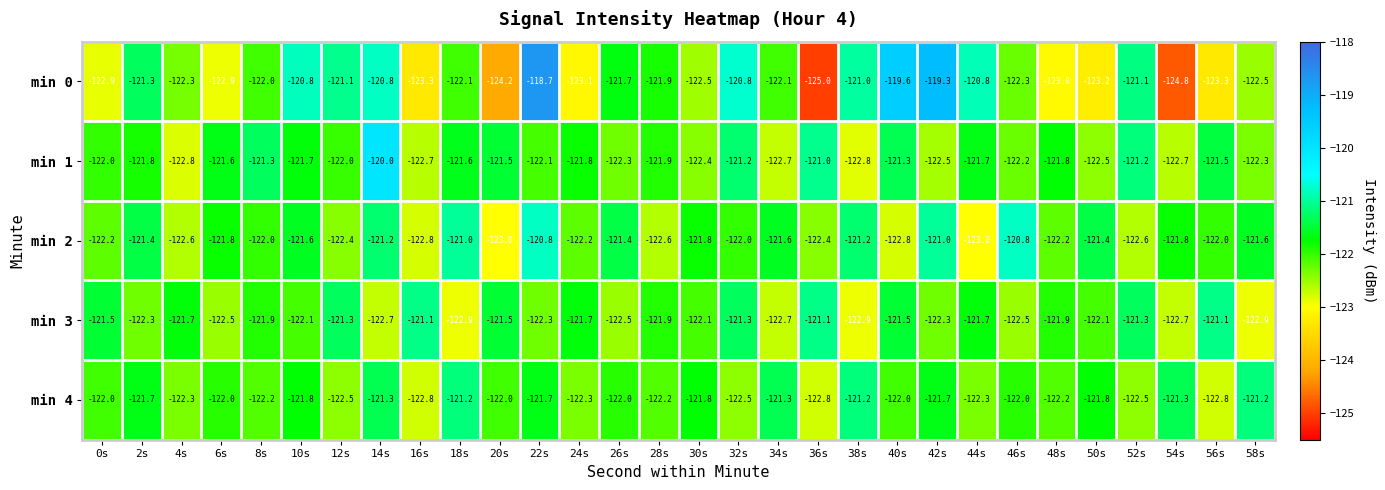

What is the difference between the maximum and minimum values in the min 4 series?

1.6